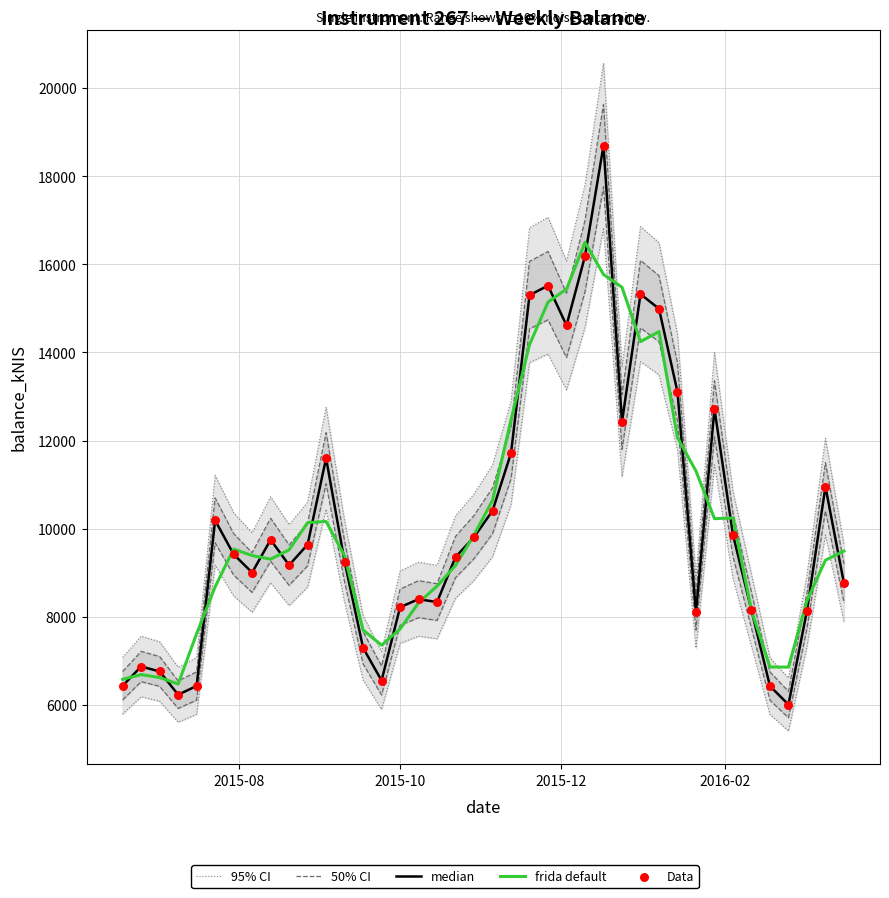

Which series has the largest Y range (max minus min)?

median